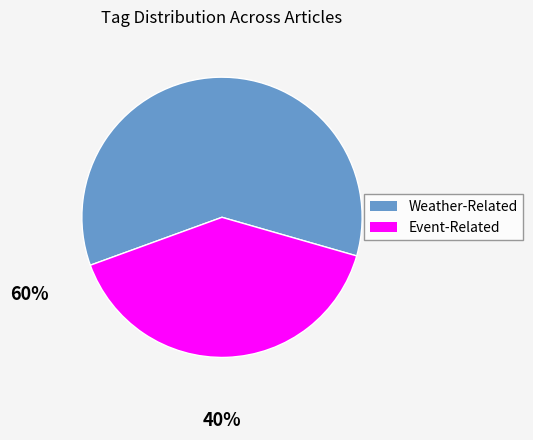

Which category accounts for the majority?

Weather-Related